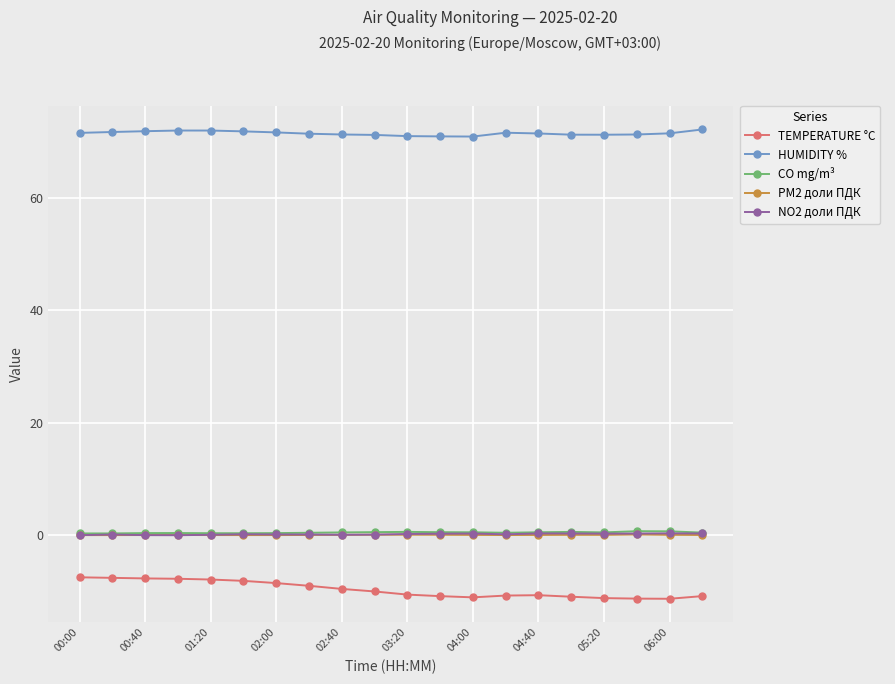

What are all the series names shown in the legend?

TEMPERATURE °C, HUMIDITY %, CO mg/m³, PM2 доли ПДК, NO2 доли ПДК